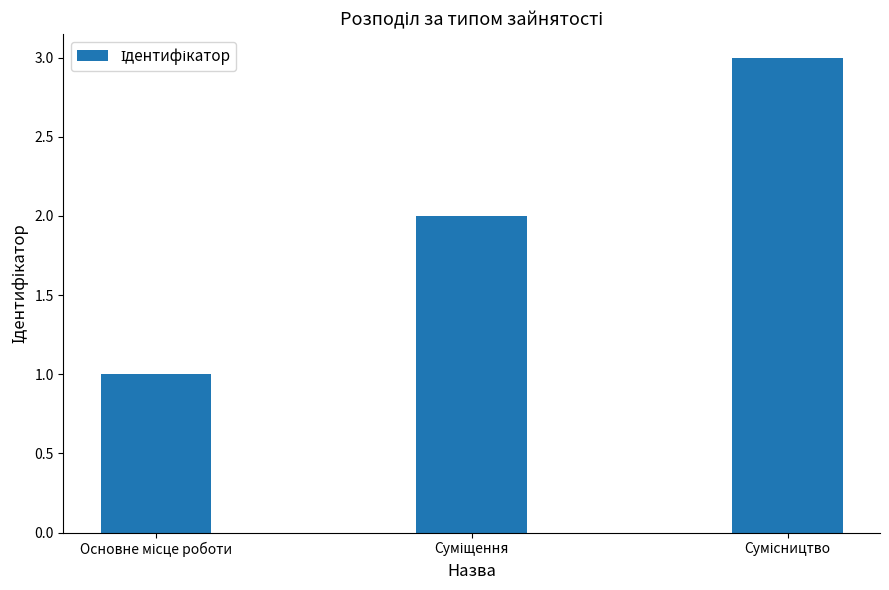

Count the number of categories in the chart.

3